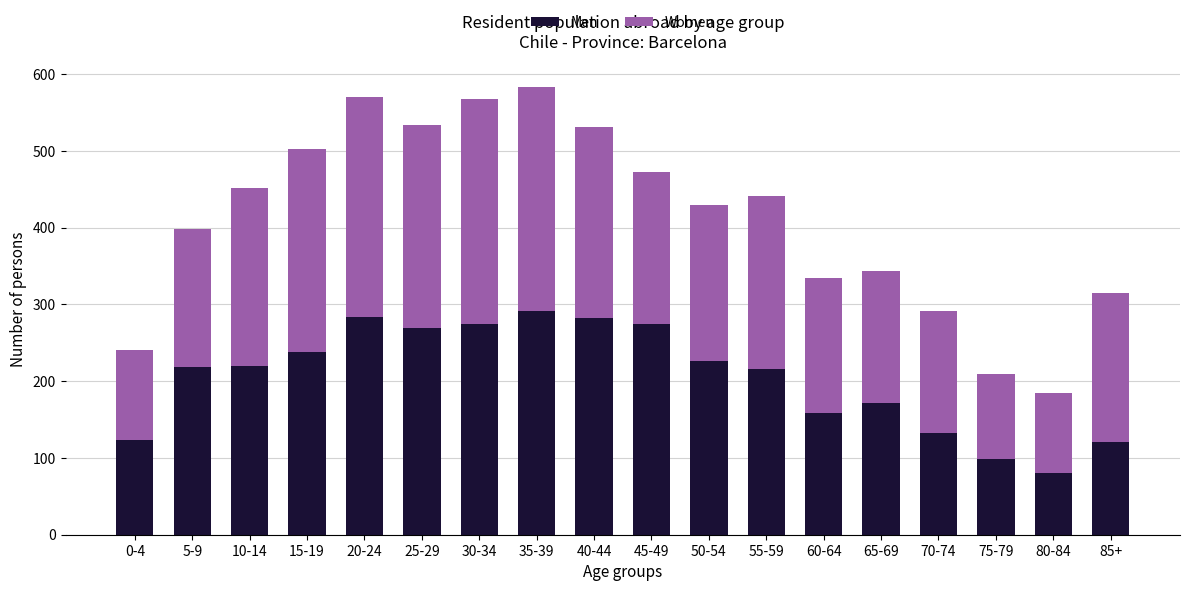

What is the minimum value for Men?

80